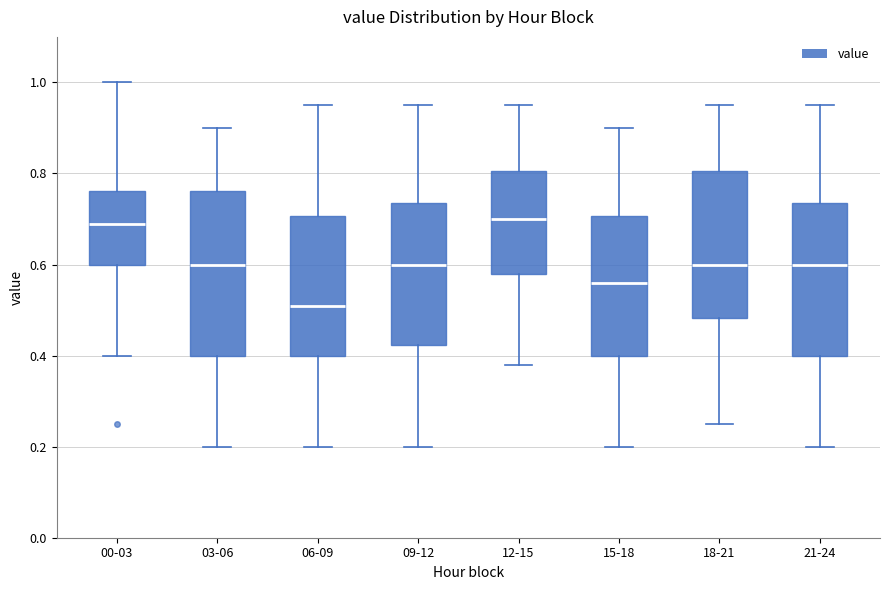

Where is the lower edge of the box for 15-18 on the y-axis? The values are not printed on the chart, so give them approximately, as read against the axis.

0.40